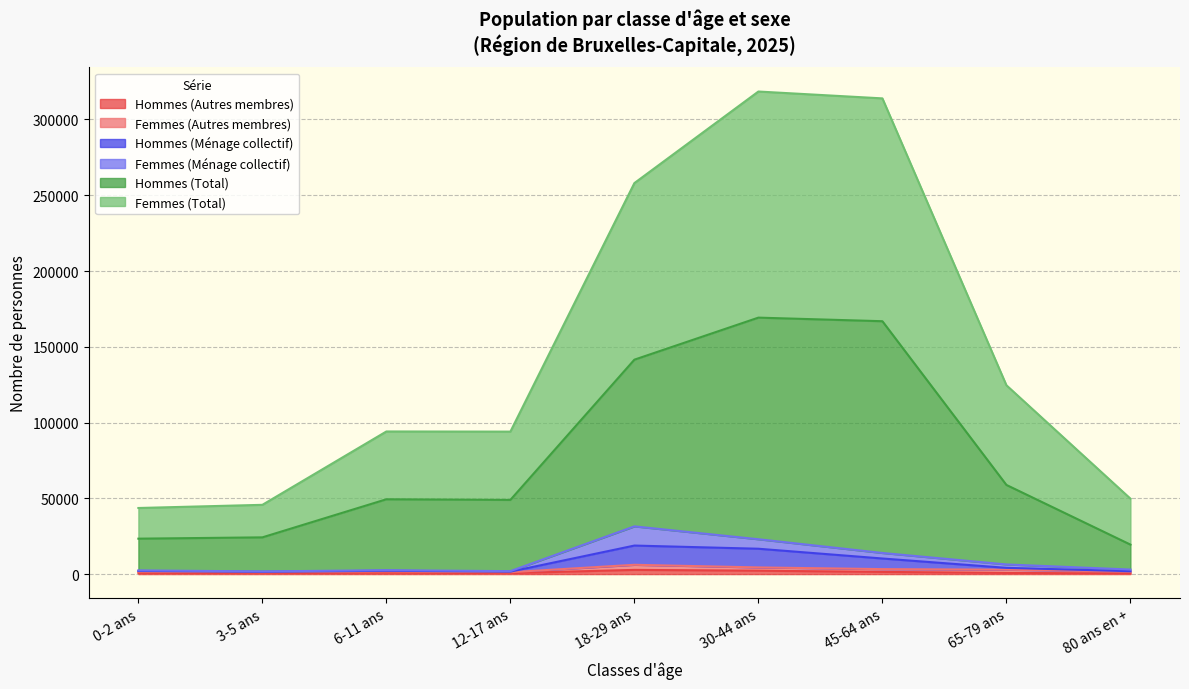

True or false: Hommes (Autres membres) and Femmes (Total) cross at least once.

False